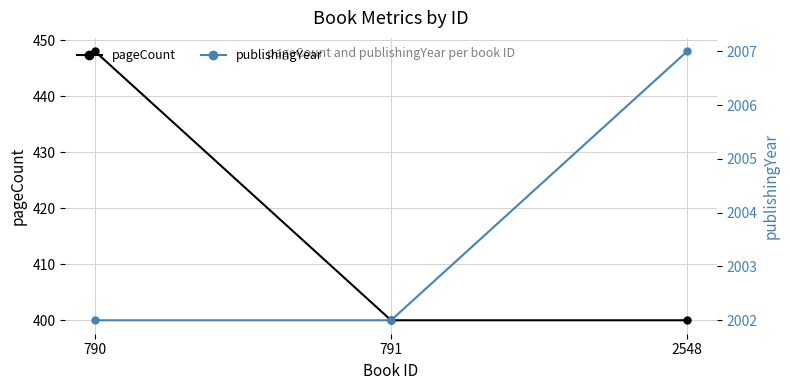

What is the spread (max minus min) of values at 790?

1554